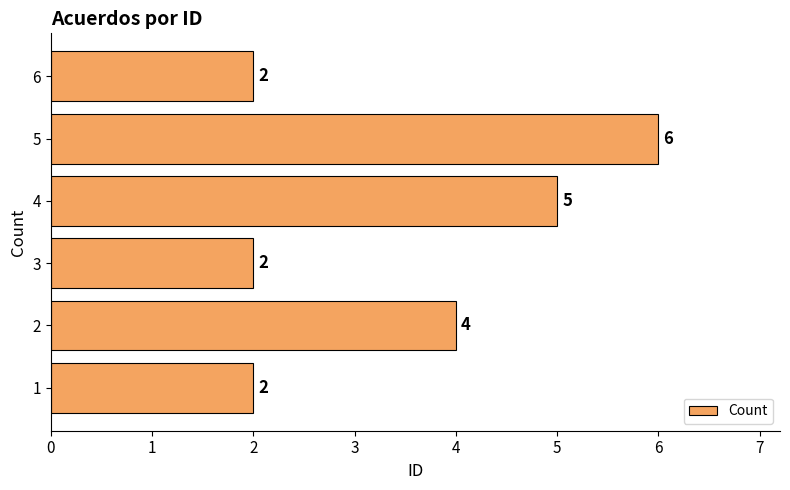

Approximately how many times larger is the value at 5 compared to 4?

1.2